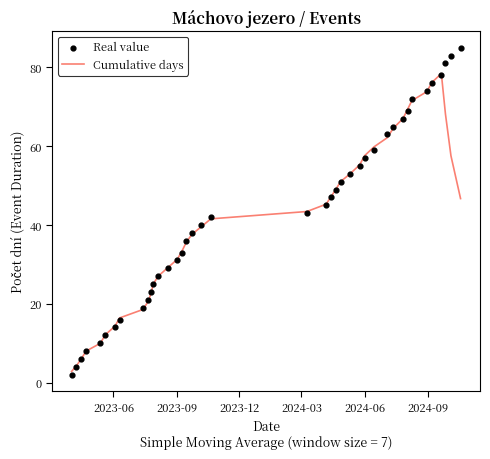

At how many categories does at least one series exceed 26?

28